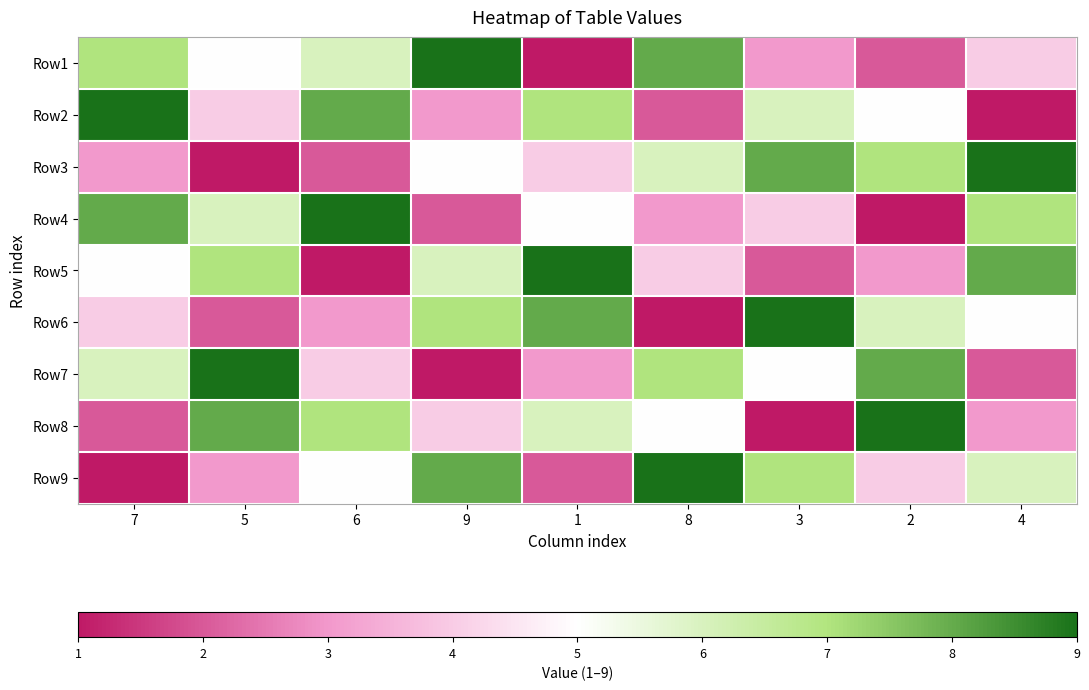

At which category is the sum across all series the highest?

7